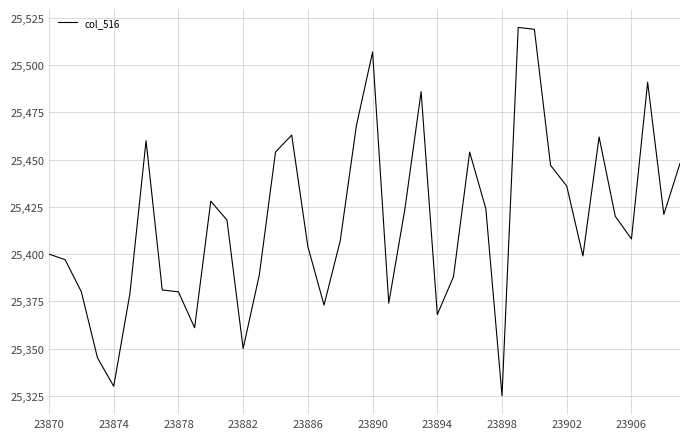

What is the smallest value displayed?

25325